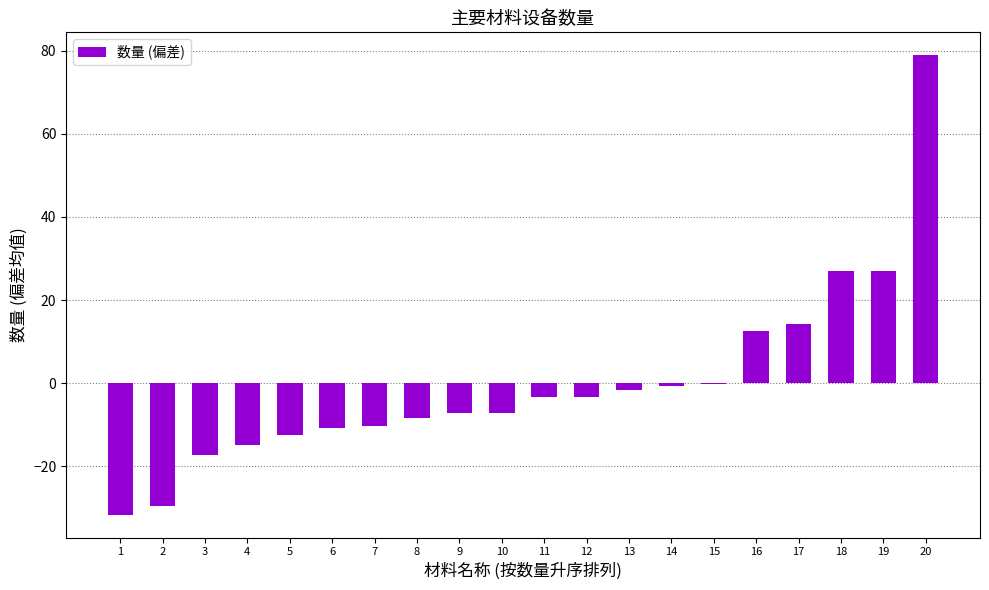

The chart shows a value of 26.9 at 18. True or false?

True